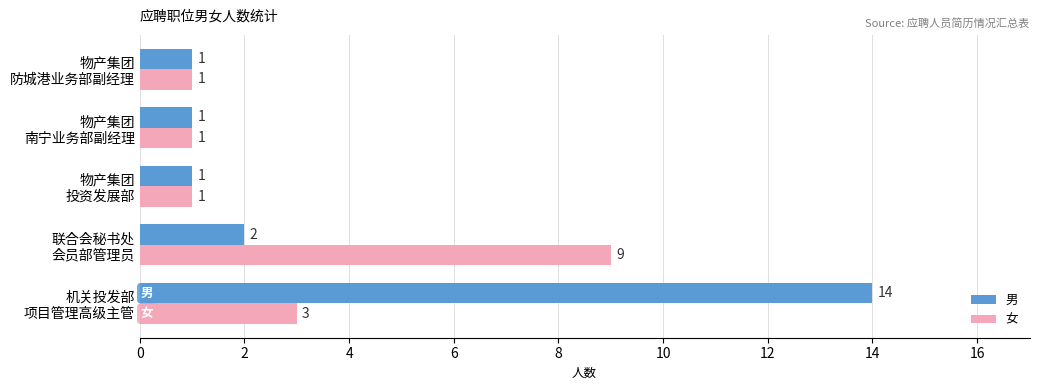

What is the greatest value displayed?

14